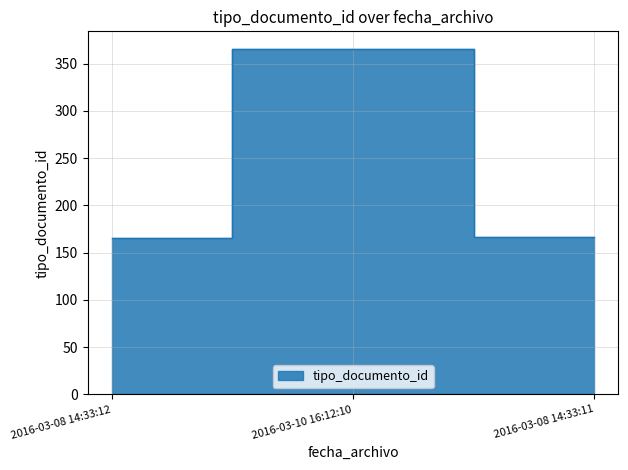

Count the number of values greater than 167.

1